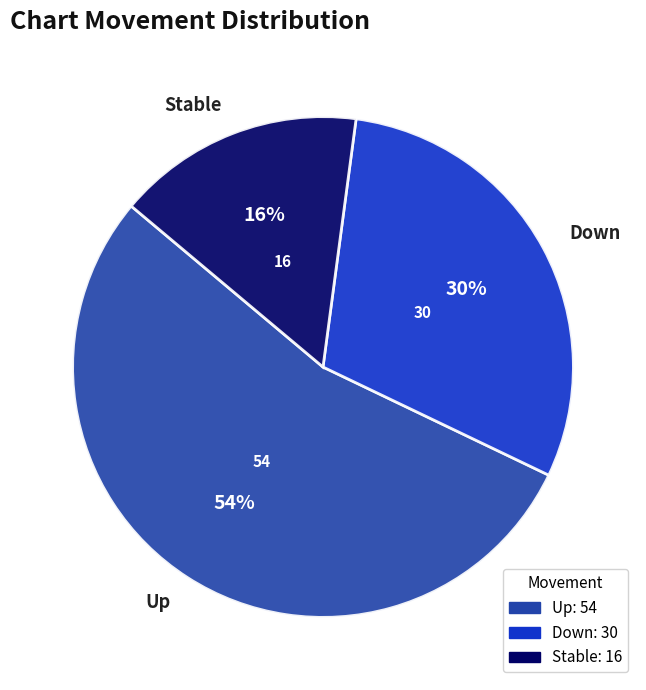

What is the majority slice?

Up